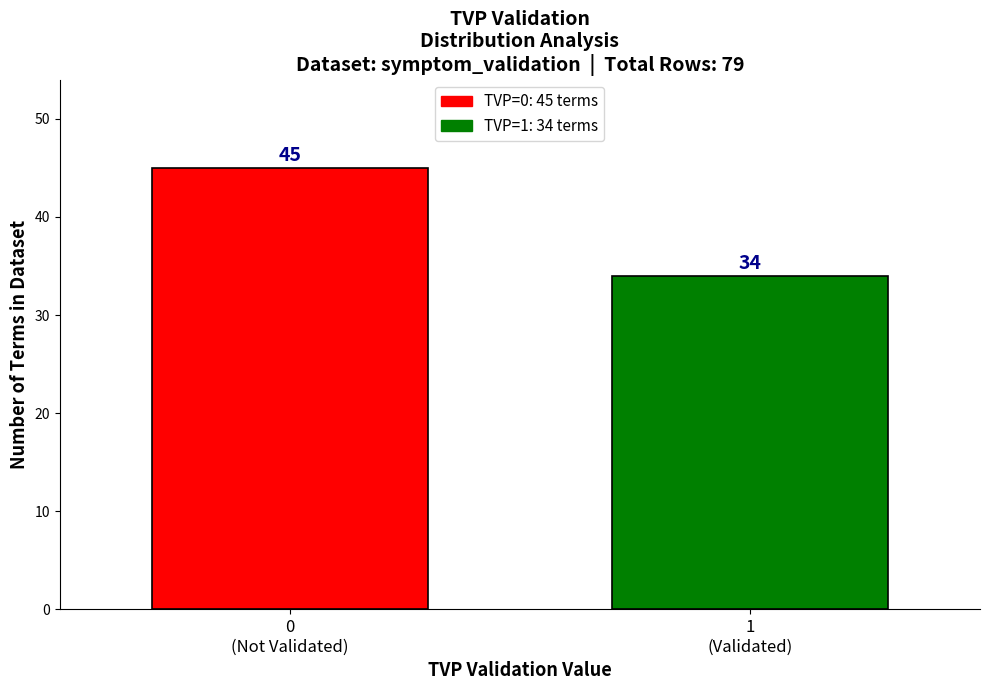

Reading left to right, list all the values displayed in this chart.

45	34